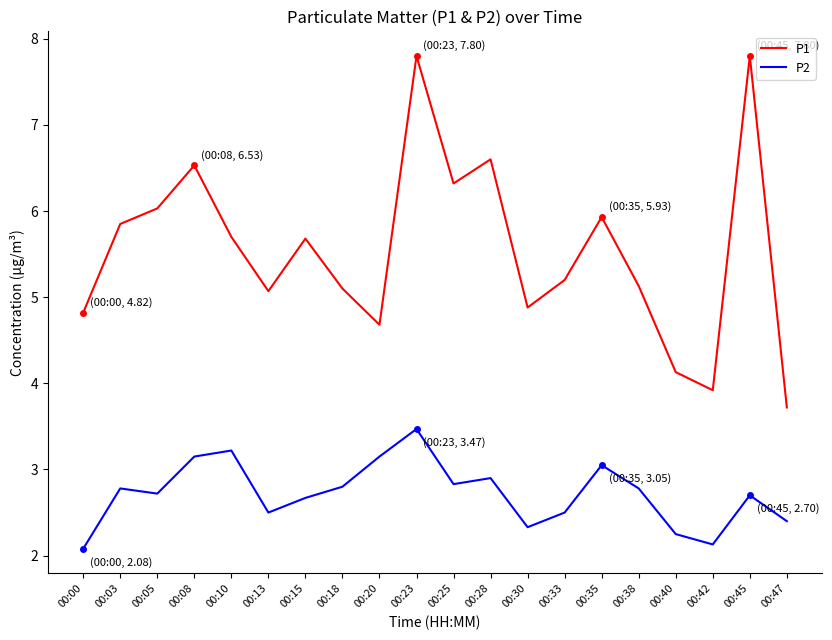

The P2 series shows 1.2 at 00:33. True or false?

False